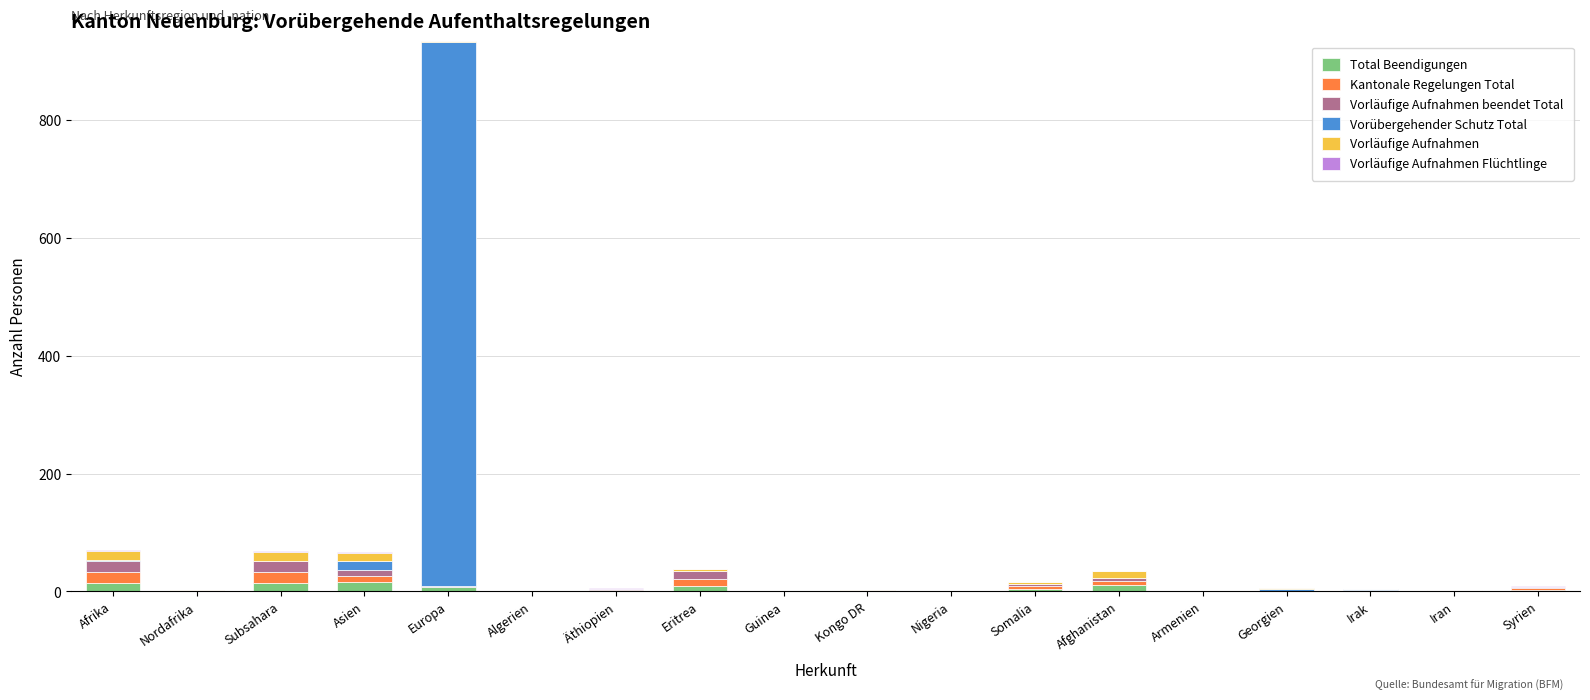

At which category is the sum across all series the highest?

Europa